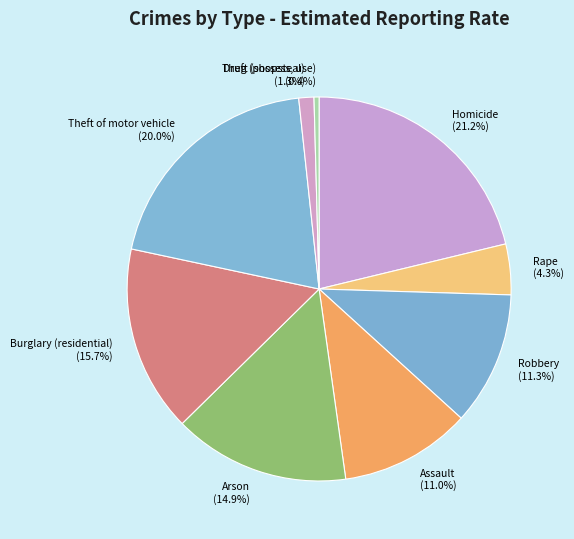

What is the ratio of the value at Assault to the value at Arson?

0.7